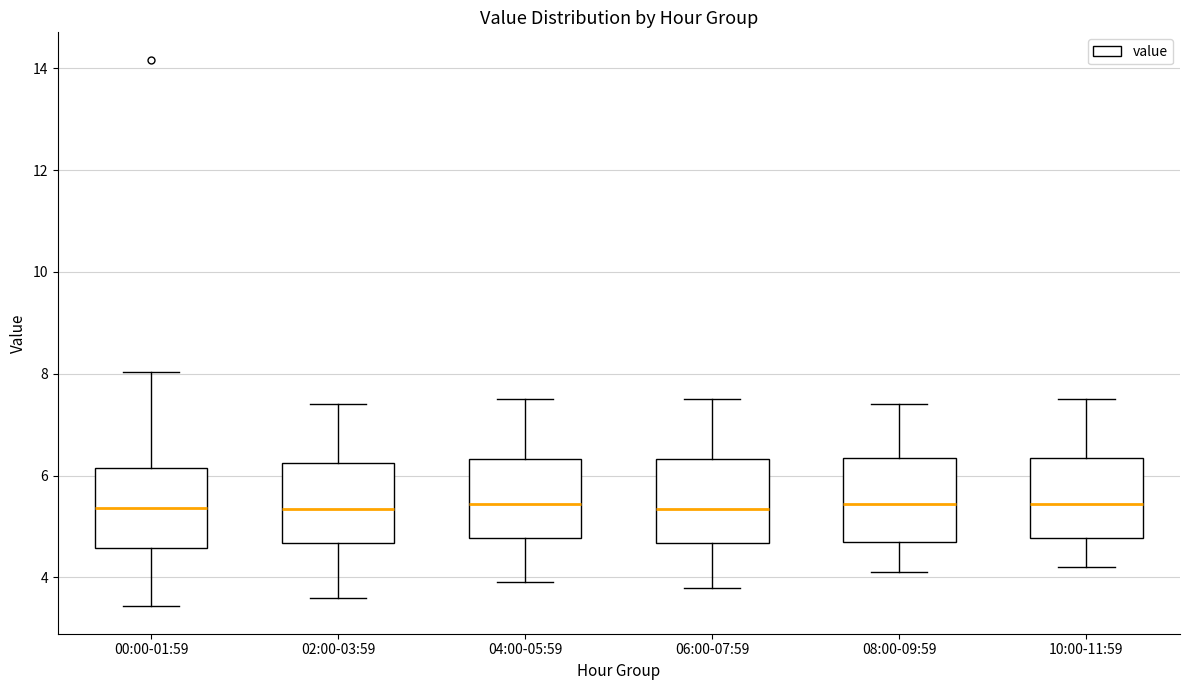

Reading left to right, read every box against the y-axis: the position of its median line, the range the box covers, and the ends of its whiskers. The values are not printed on the chart, so give them approximately, as read against the axis.

00:00-01:59: median 5.4, box 4.6 to 6.2, whiskers 3.4 to 8.0
02:00-03:59: median 5.4, box 4.6 to 6.2, whiskers 3.6 to 7.4
04:00-05:59: median 5.4, box 4.8 to 6.4, whiskers 4.0 to 7.6
06:00-07:59: median 5.4, box 4.6 to 6.4, whiskers 3.8 to 7.6
08:00-09:59: median 5.4, box 4.8 to 6.4, whiskers 4.2 to 7.4
10:00-11:59: median 5.4, box 4.8 to 6.4, whiskers 4.2 to 7.6